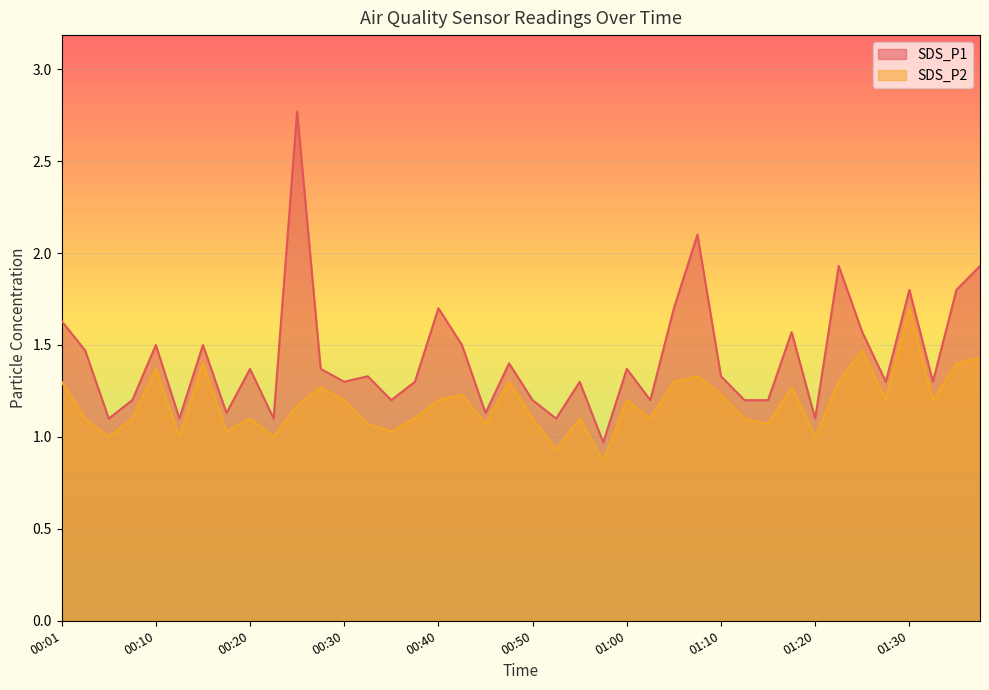

Which series has the largest range (max minus min)?

SDS_P1